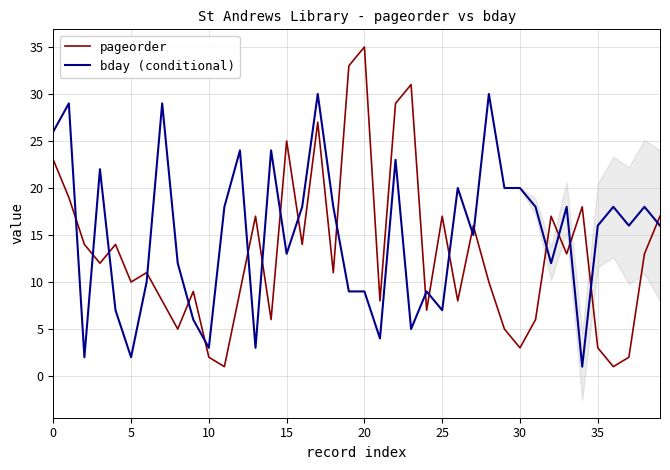

Where is bday (conditional) nearest to the value 15?

27